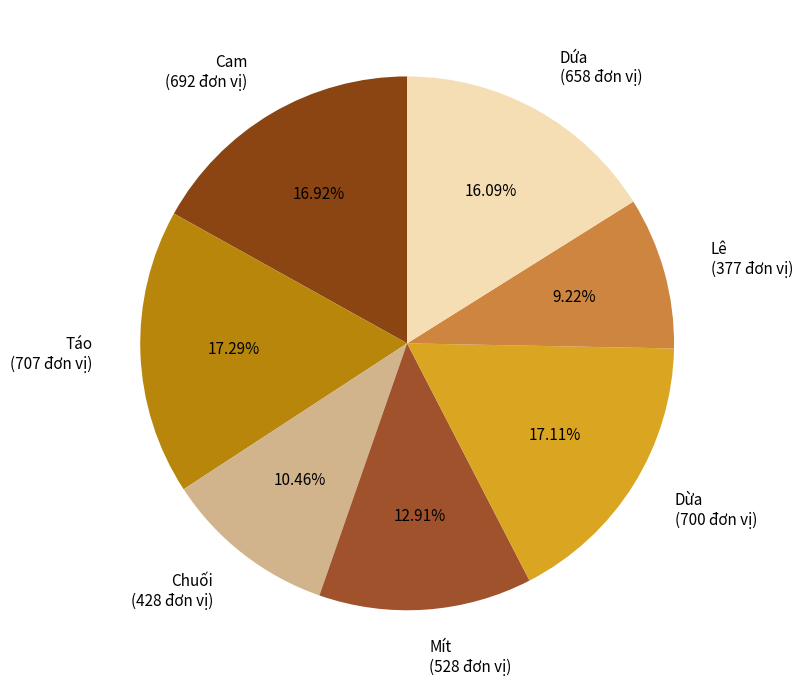

Is it true that Mít is 7% of the pie?

False